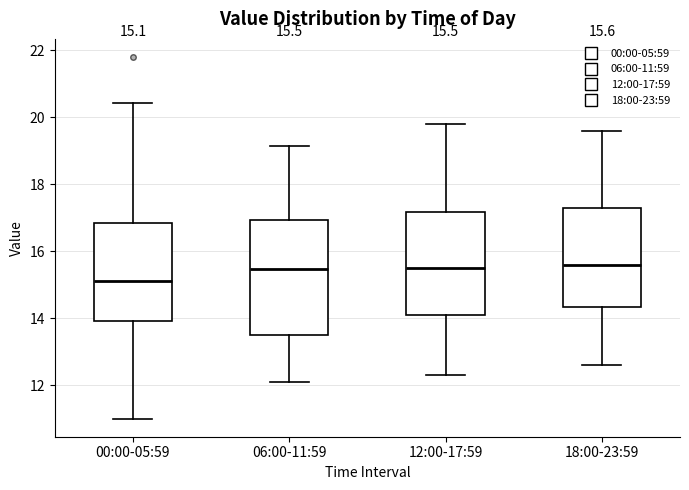

Which box is the tallest, from its lower edge to its upper edge?

06:00-11:59